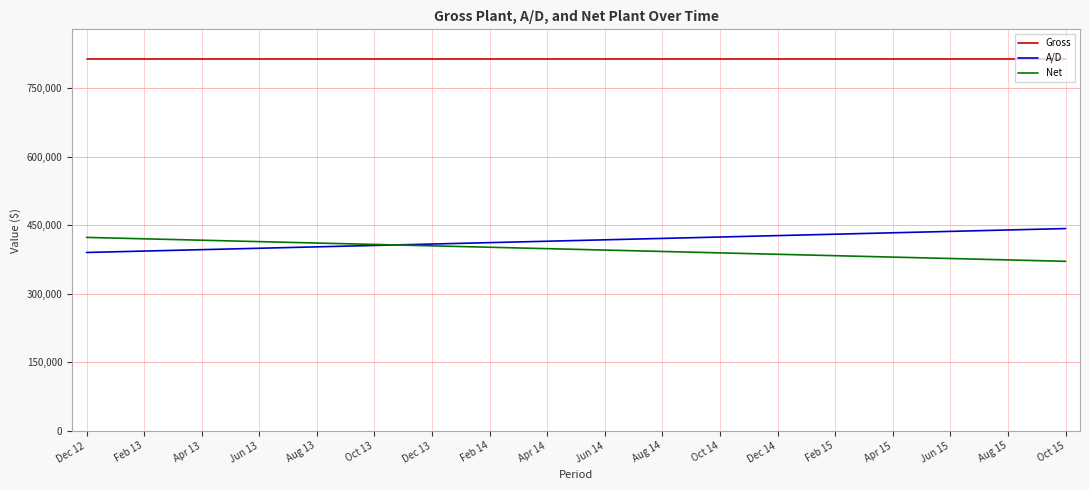

What is the minimum value shown in the chart?

370820.3